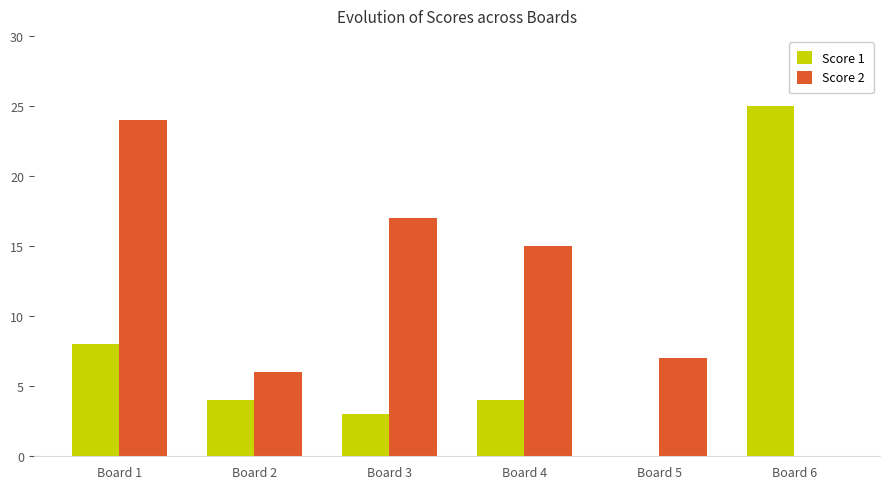

Is the value of Score 2 at Board 2 greater than the value of Score 1 at Board 6?

No